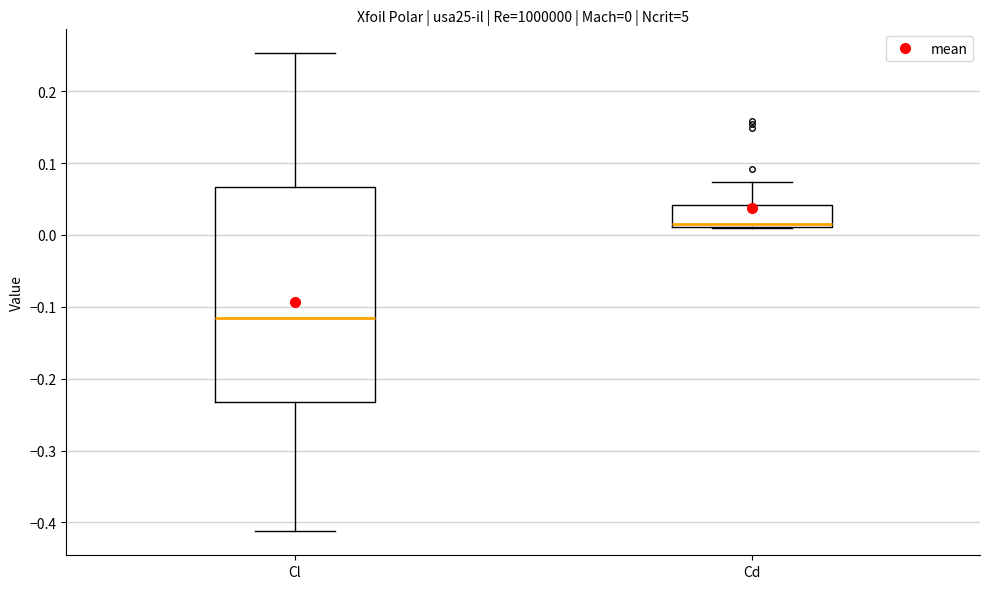

Comparing the boxes themselves (not the whiskers), which one is the tallest?

Cl